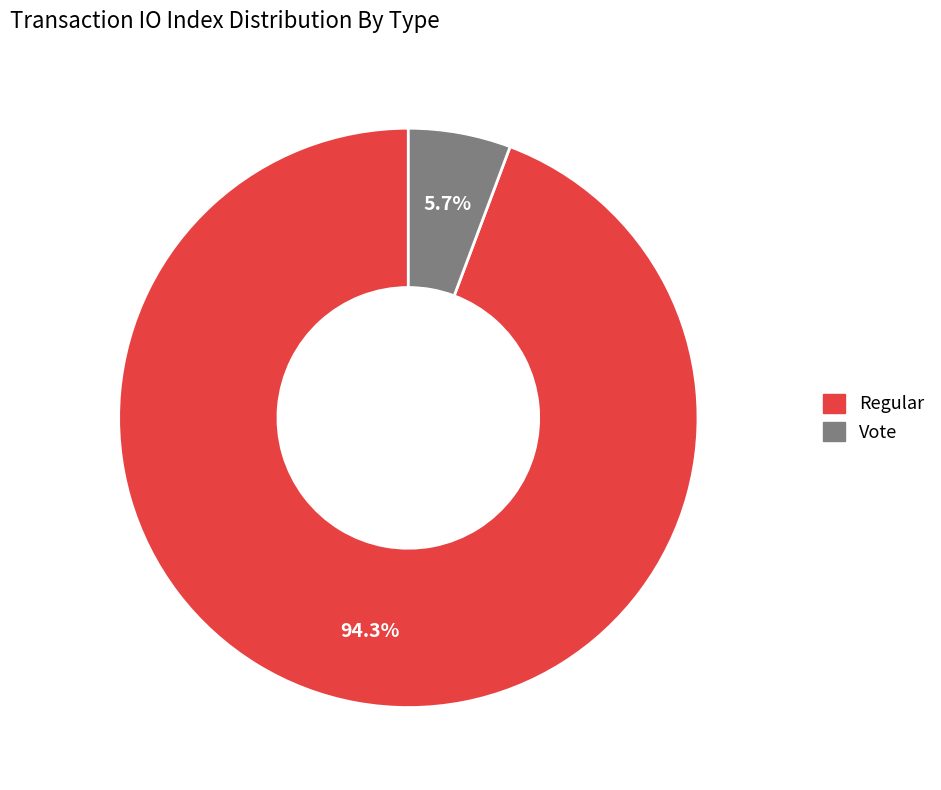

Between Vote and Regular, which is larger?

Regular